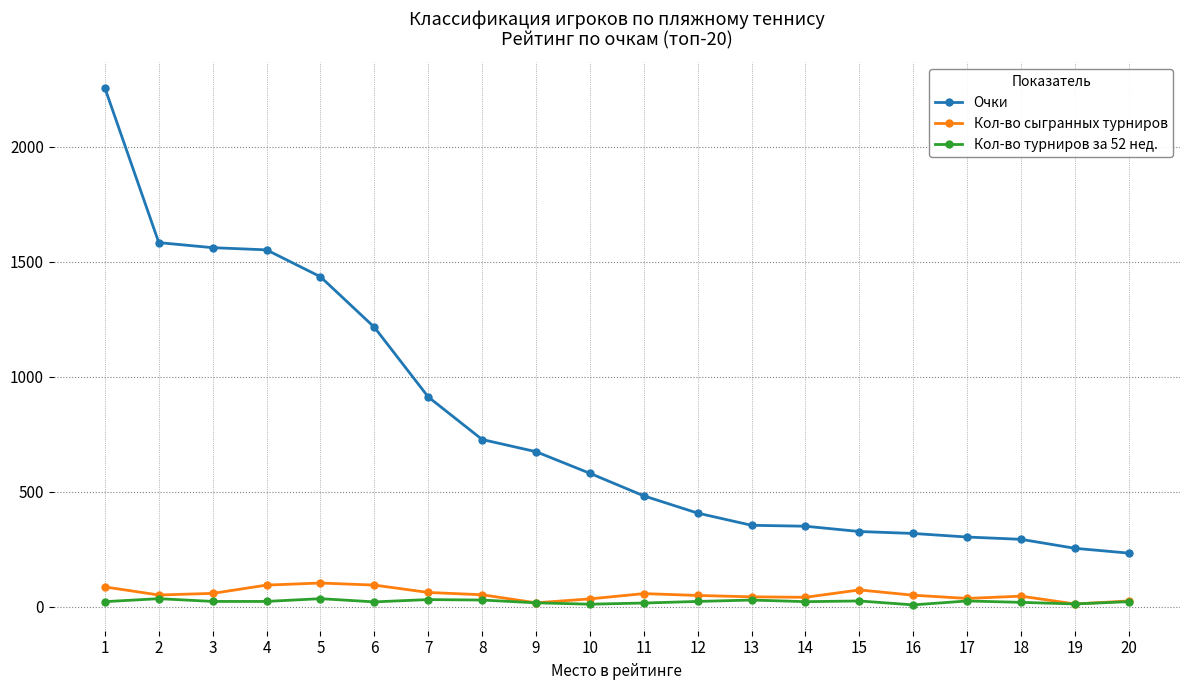

True or false: Кол-во сыгранных турниров and Очки intersect in this chart.

False